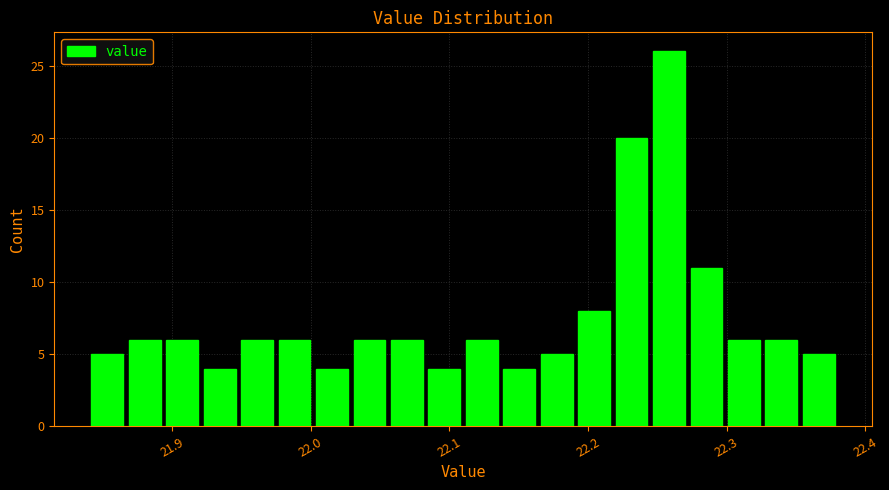

Around what value on the x-axis is the tallest bar? Give the approximate position of its centre, as read against the axis.

22.26